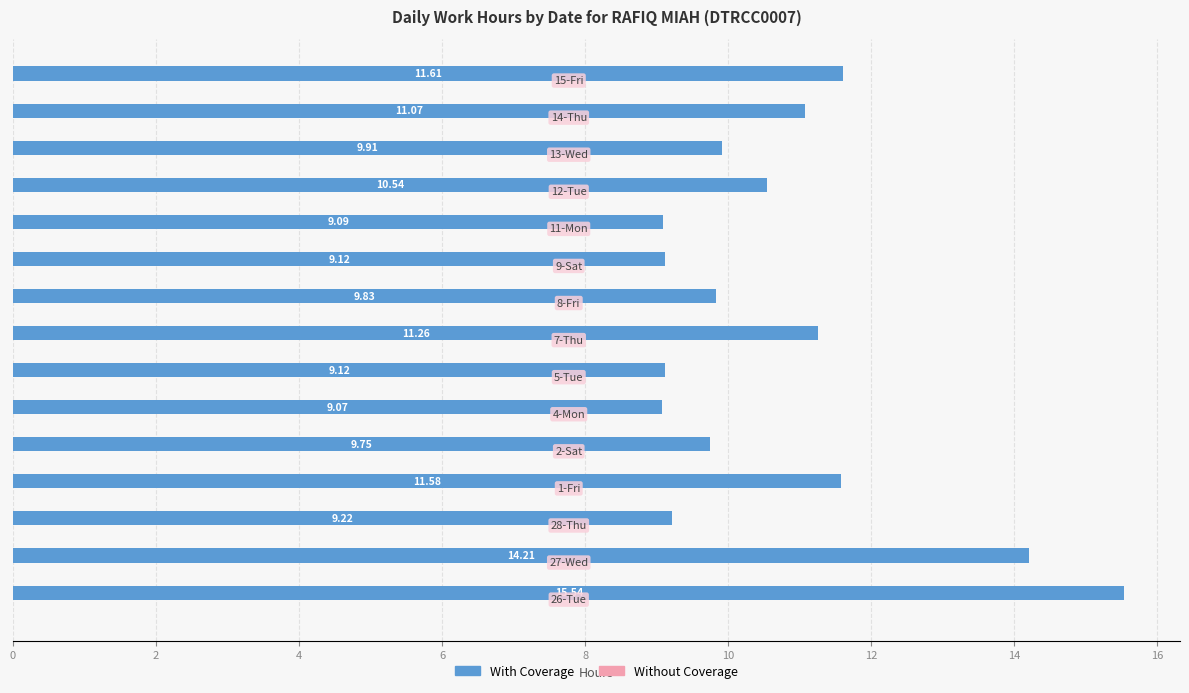

What is the difference between the maximum and minimum values?

6.5